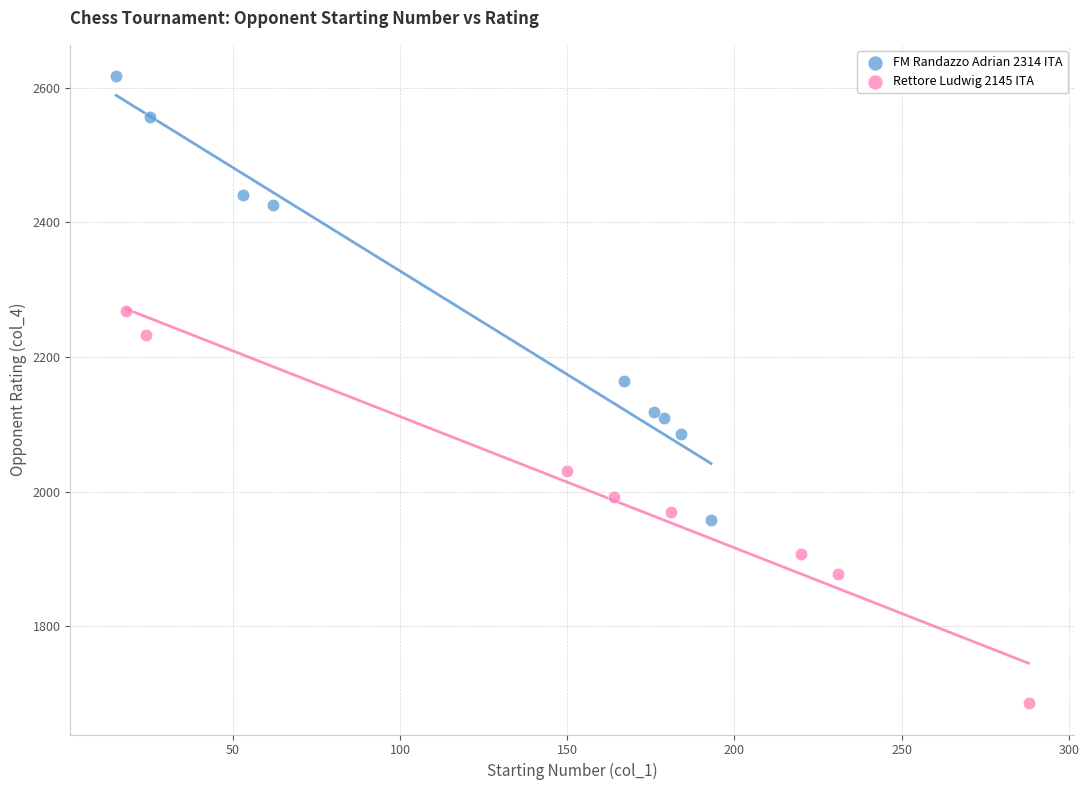

Which series reaches the minimum Y coordinate?

Rettore Ludwig 2145 ITA